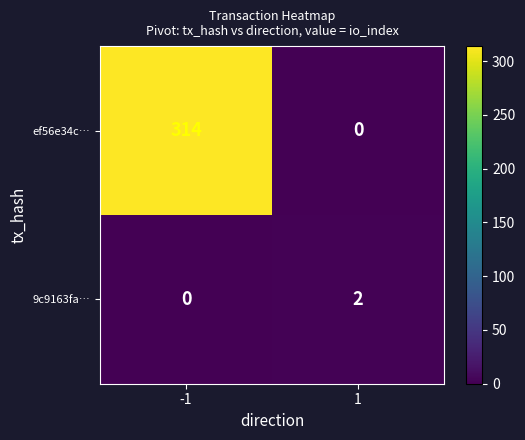

Reading left to right, extract all data points from this chart.

ef56e34c…: 314	0
9c9163fa…: 0	2